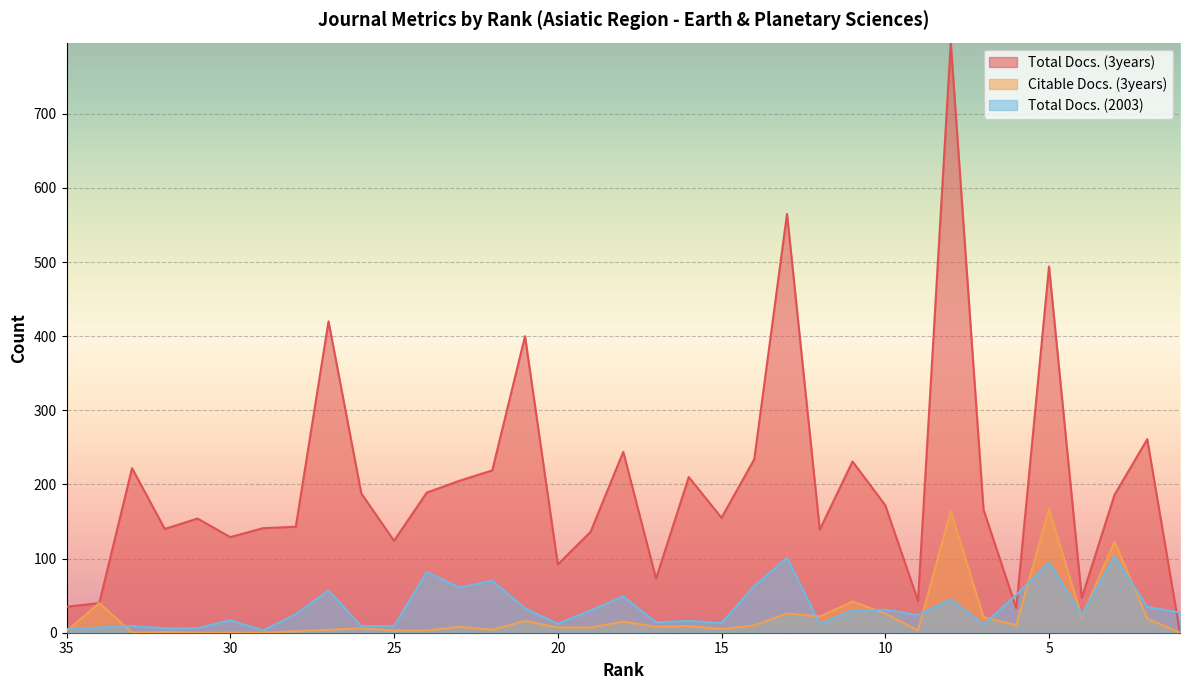

What is the value of the Citable Docs. (3years) point at the 4th from the left?

1